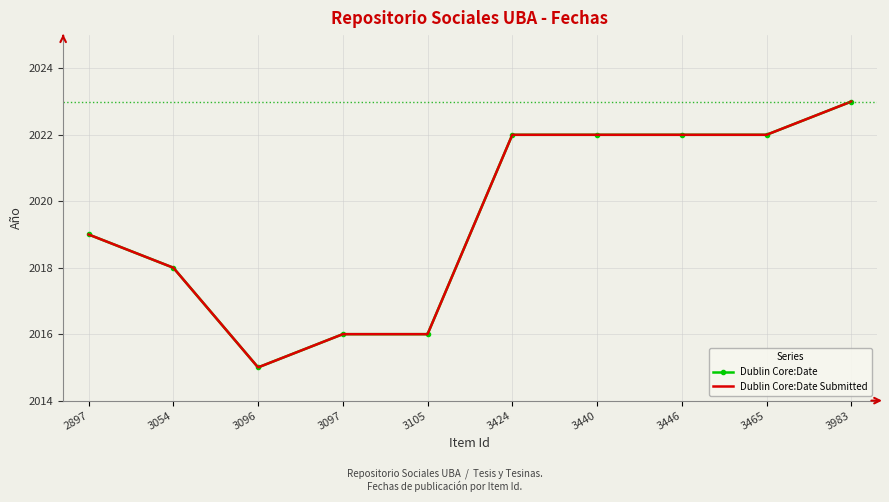

What is the minimum value shown in the chart?

2015